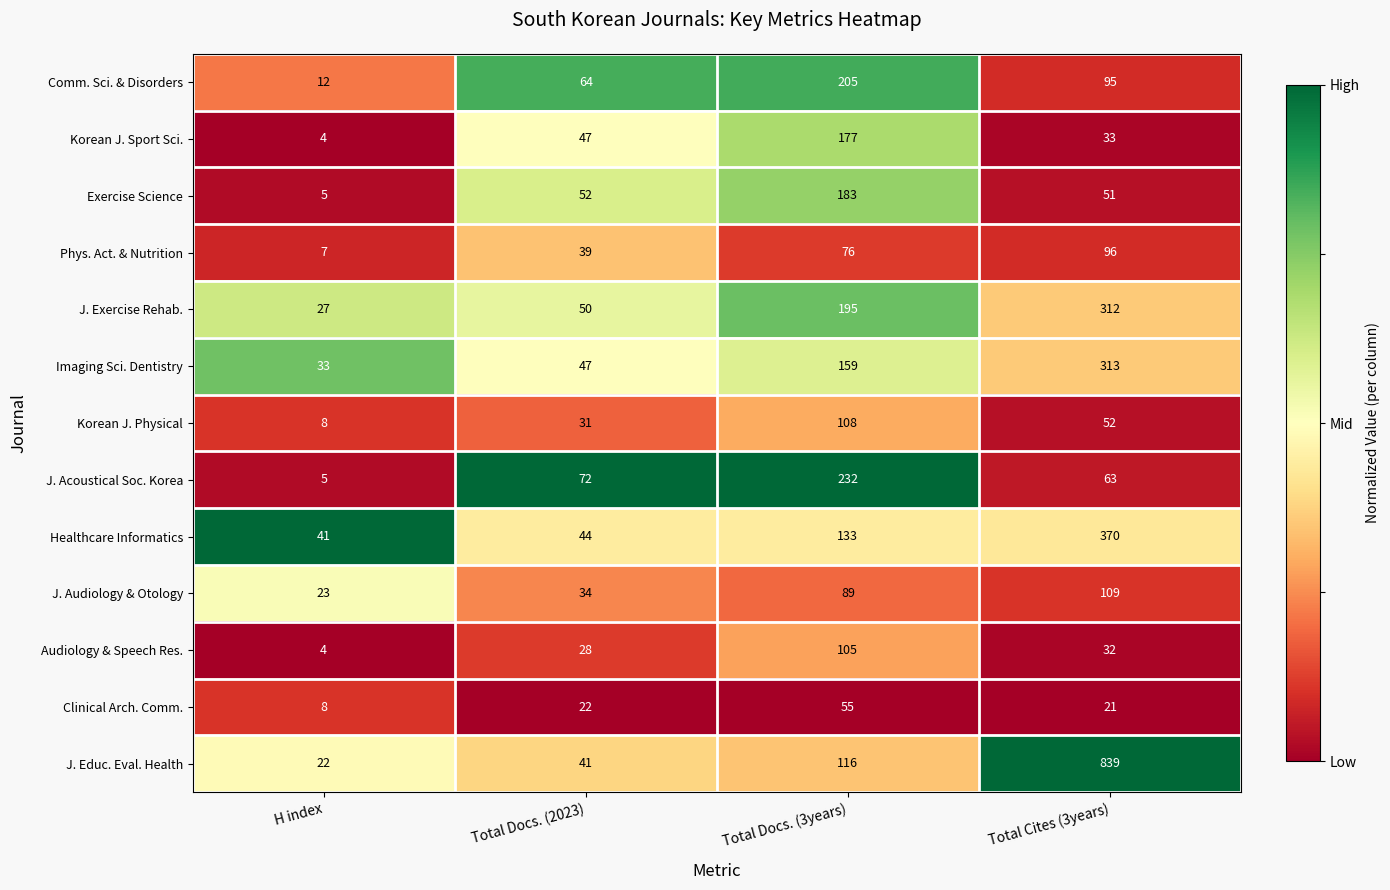

Between H index and Total Docs. (3years), which series saw the biggest shift?

J. Acoustical Soc. Korea